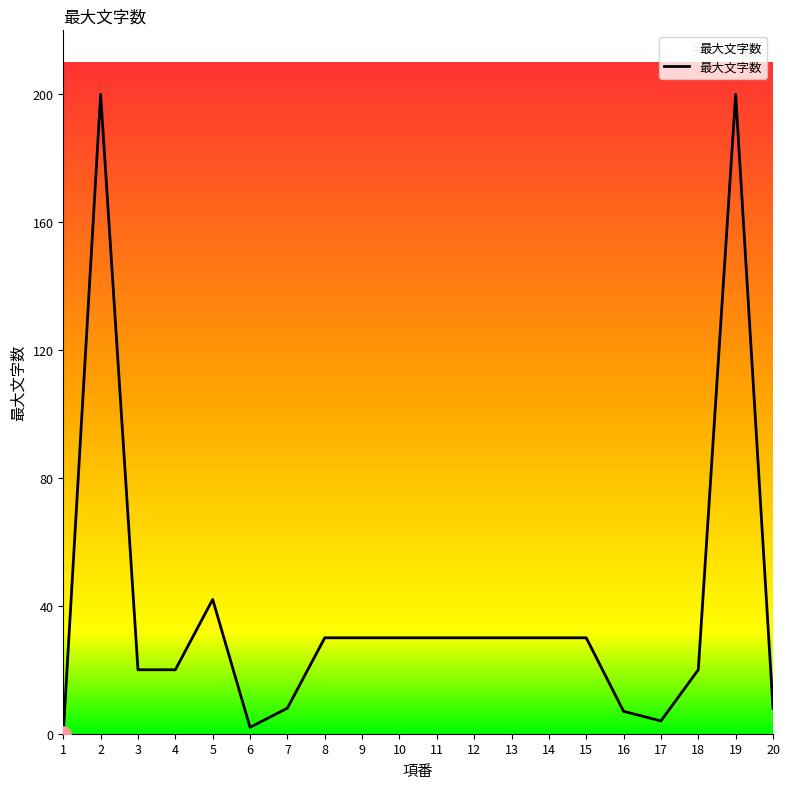

Between 2 and 10, which is larger?

2